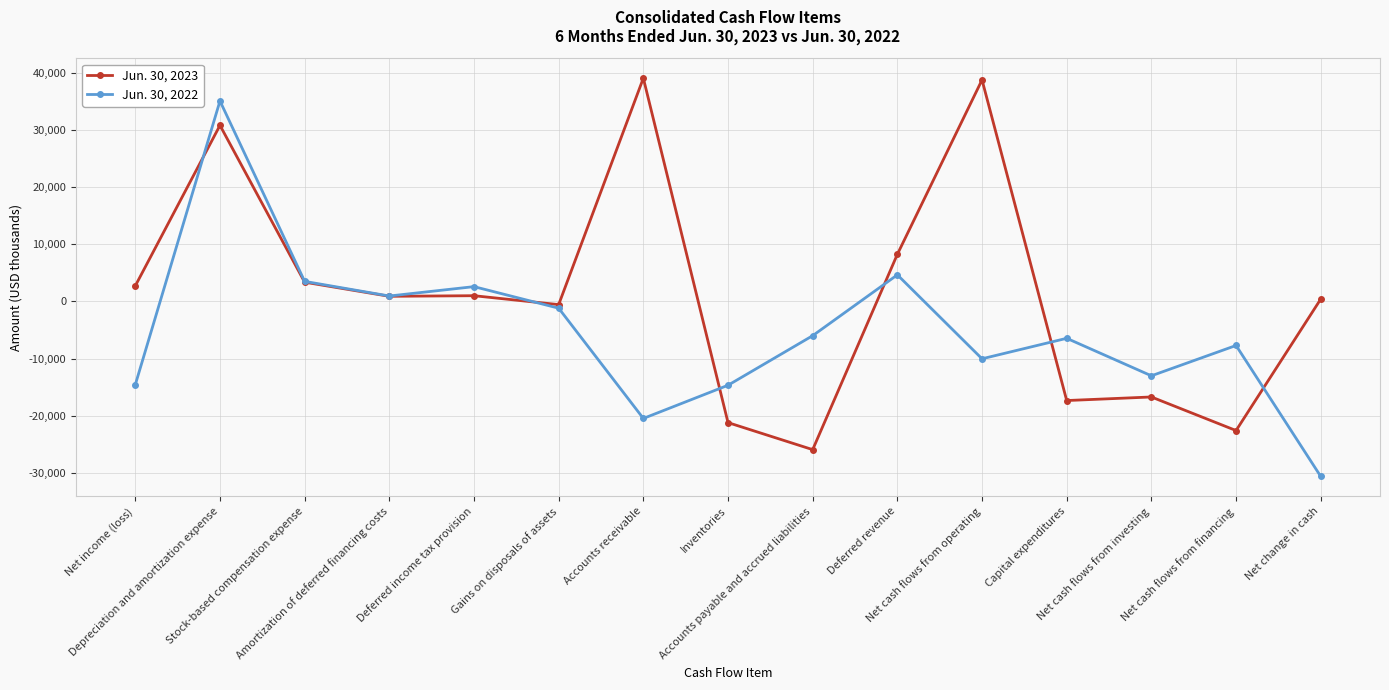

How many distinct data groups are displayed?

2